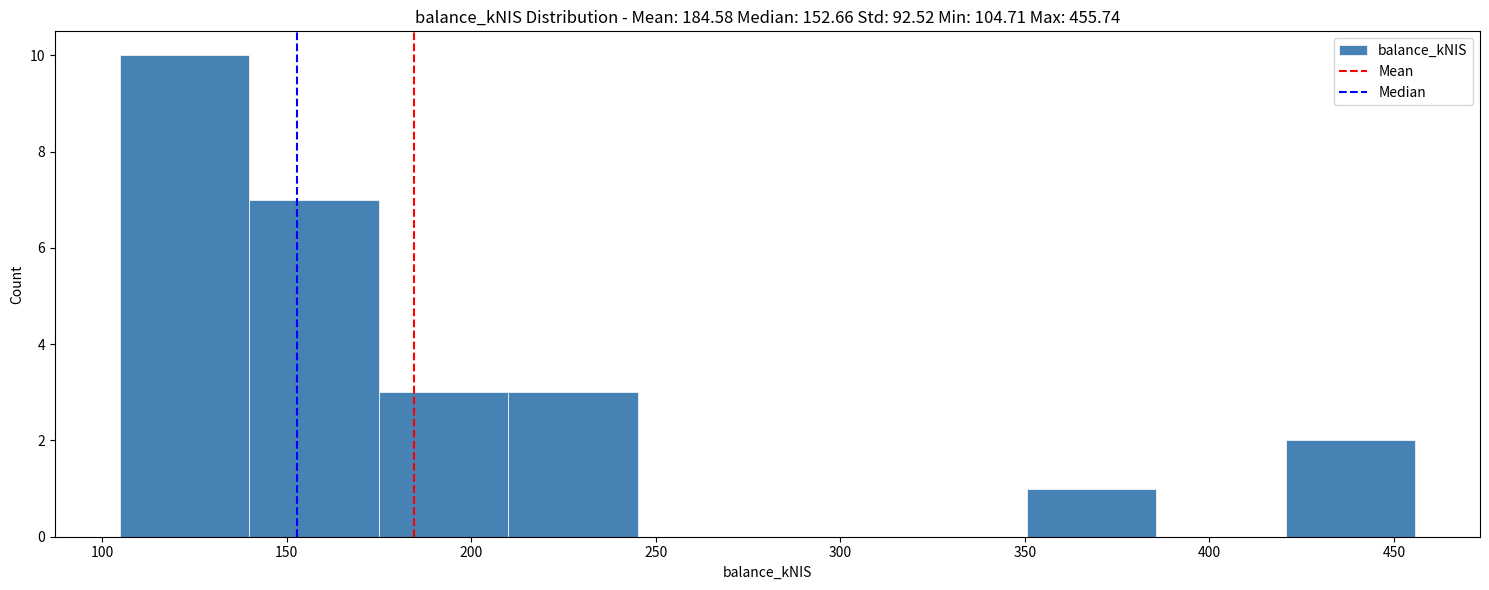

What is the height of the bar covering 140 to 175 on the x-axis? Neither the bar edges nor the heights are printed on the chart, so give them approximately, as read against the axes.

7